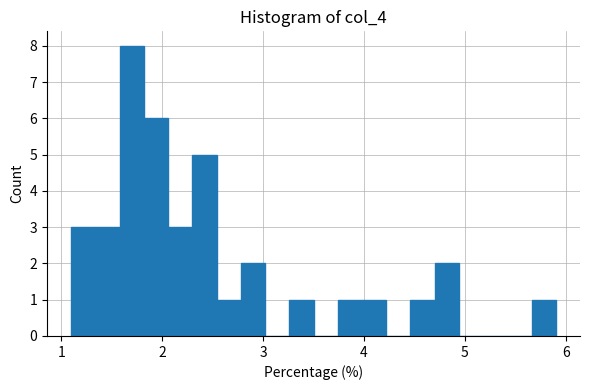

Around what value on the x-axis is the tallest bar? Give the approximate position of its centre, as read against the axis.

1.7